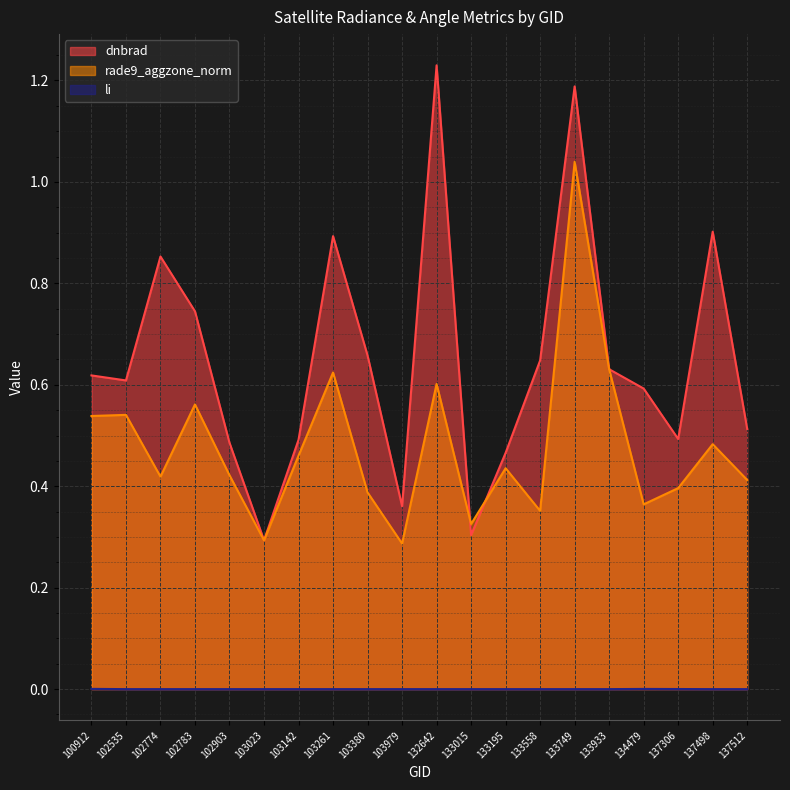

The value of dnbrad at 103142 is 0.3. True or false?

False